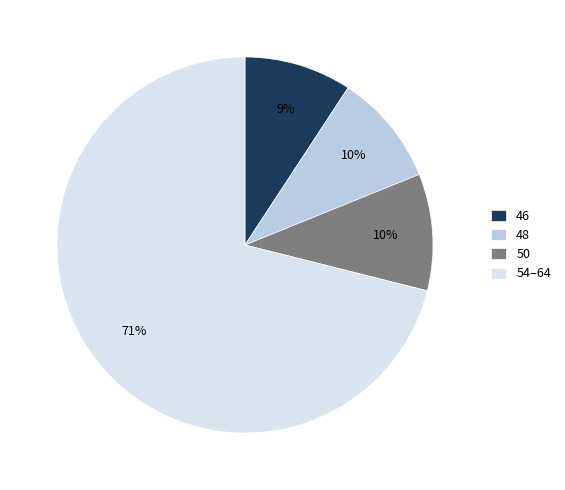

Does 46 represent more than half of the total?

No